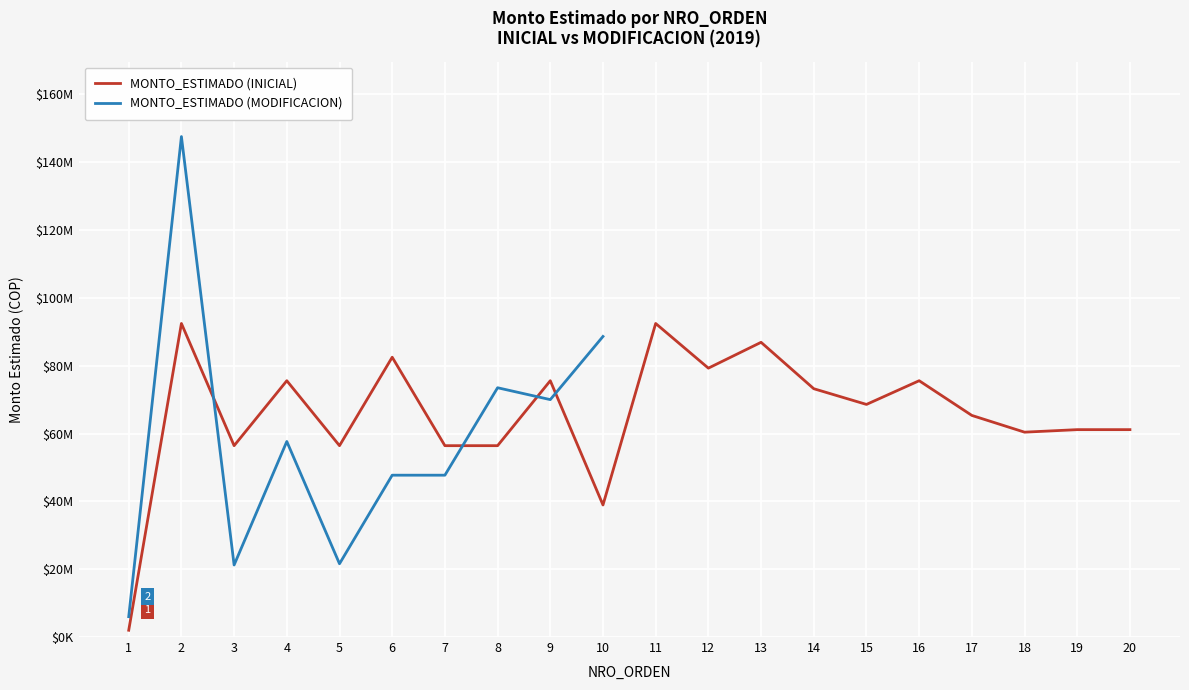

Which series has the largest range (max minus min)?

MONTO_ESTIMADO (MODIFICACION)